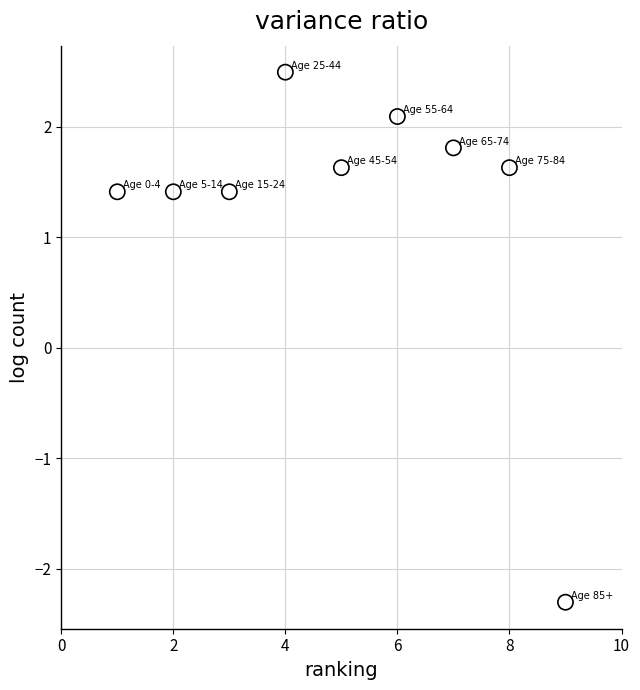

What is the average X value?

5.0